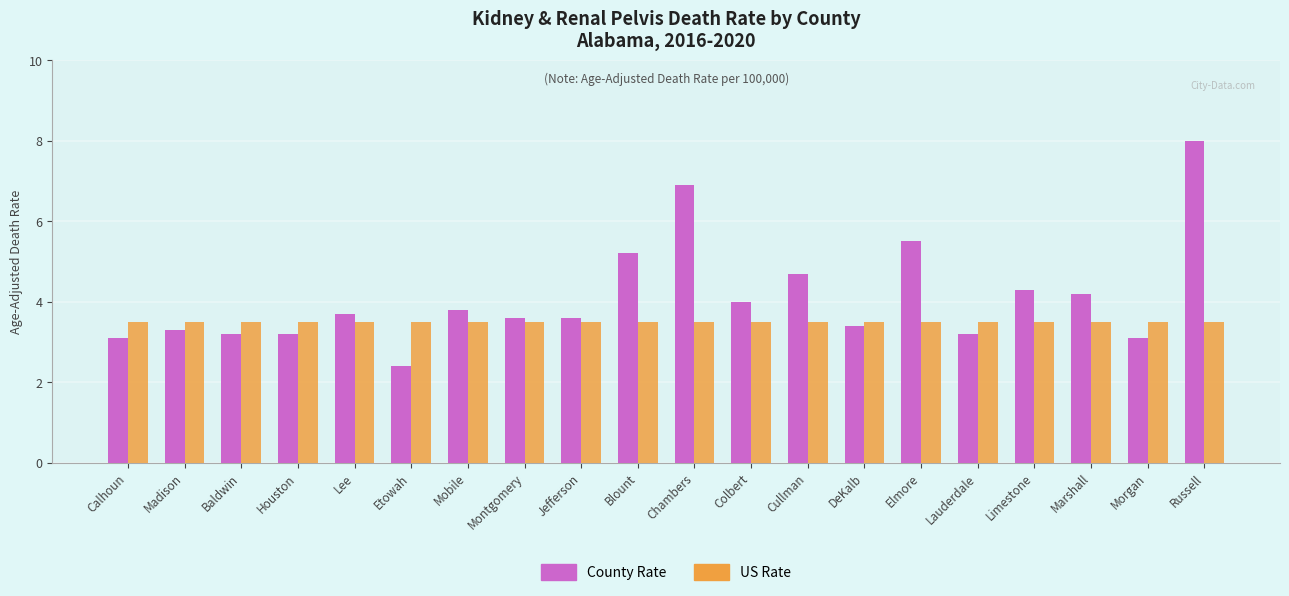

Rank the series at Blount from highest to lowest value.

County Rate, US Rate